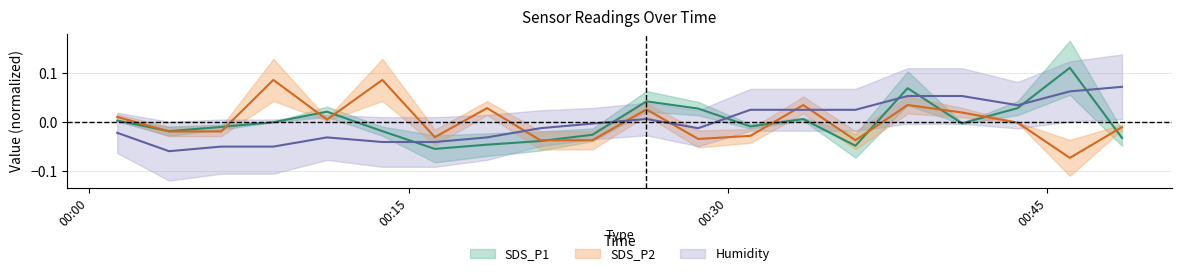

List the series in order of their peak value, lowest first.

Humidity, SDS_P2, SDS_P1